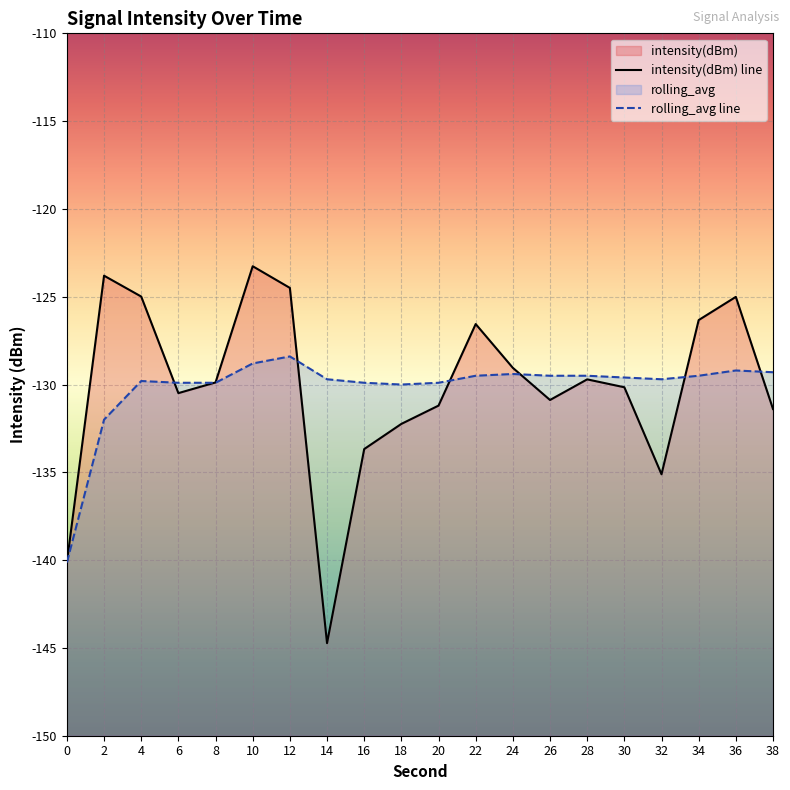

What are all the series names shown in the legend?

intensity(dBm) line, rolling_avg line